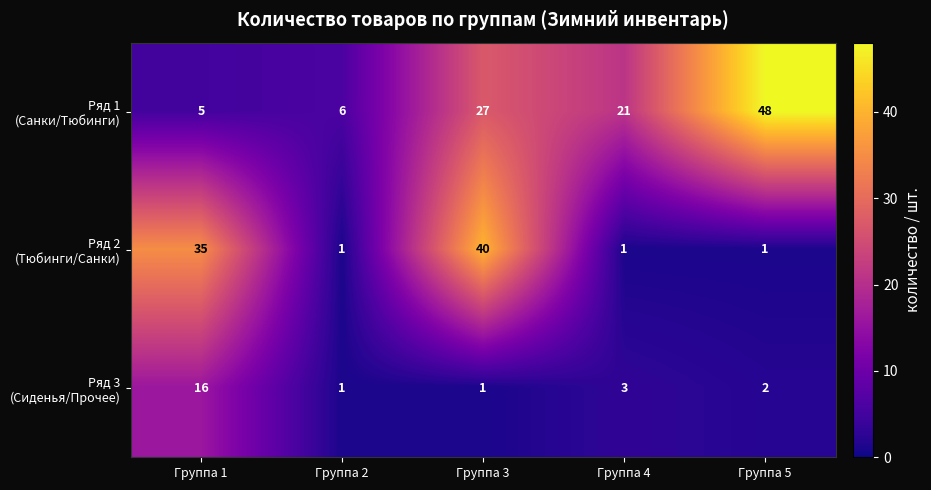

What is the total value across all series at Группа 4?

25